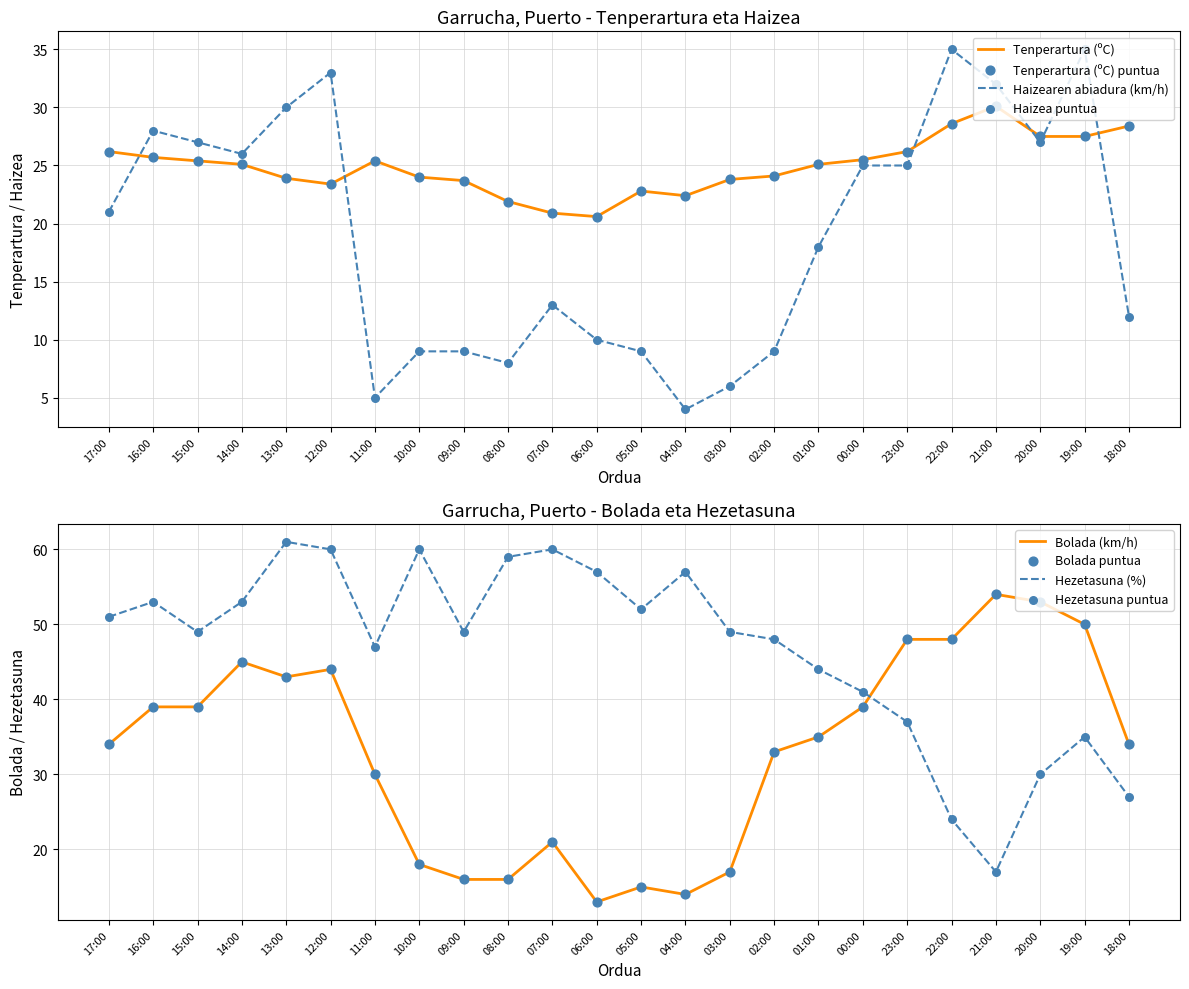

At how many categories does at least one series exceed 5?

24